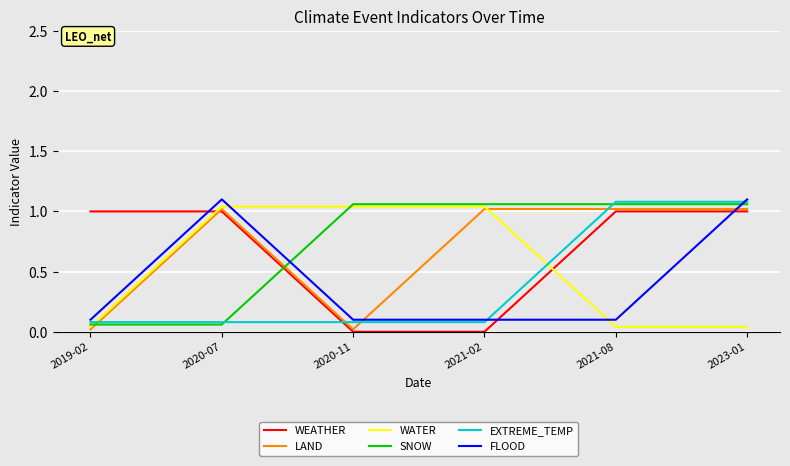

Is it true that WEATHER equals -0.4 at 2020-11?

False